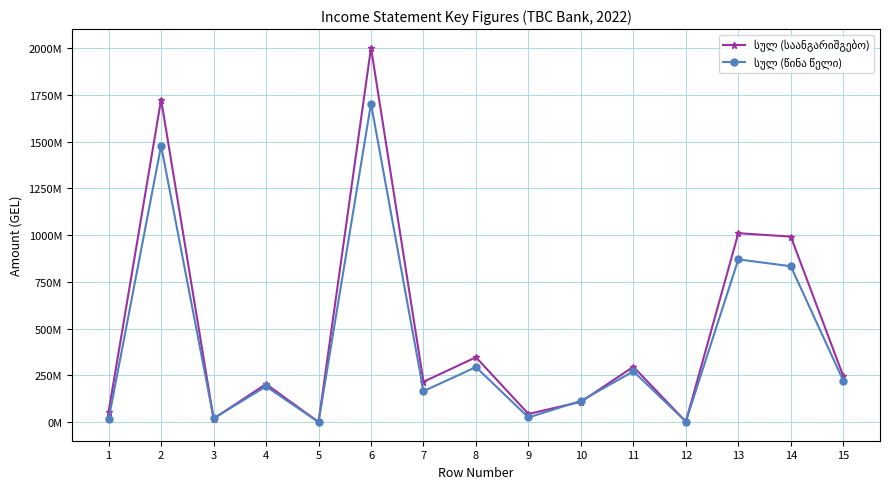

What are all the series names shown in the legend?

სულ (საანგარიშგებო), სულ (წინა წელი)